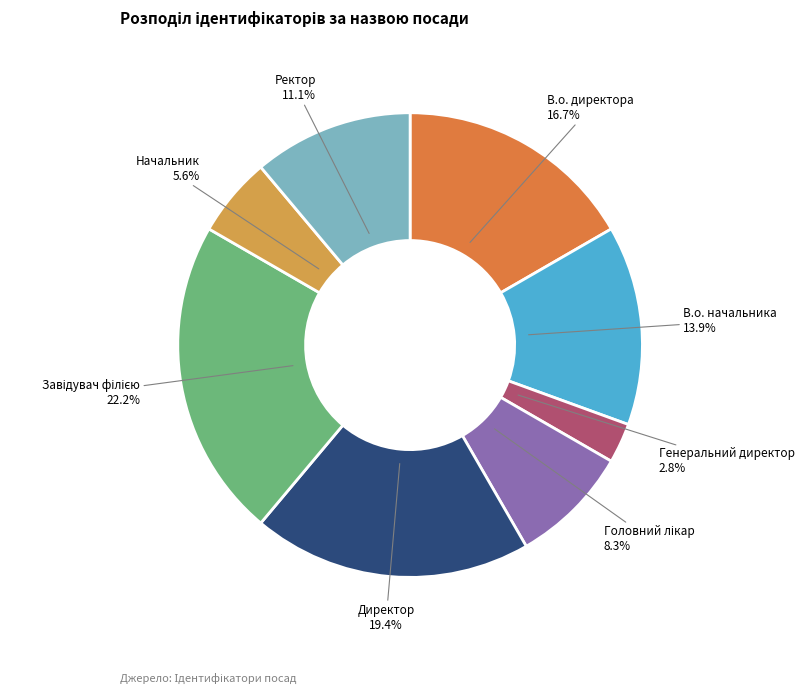

To the nearest percent, what is the average slice percentage?

12%